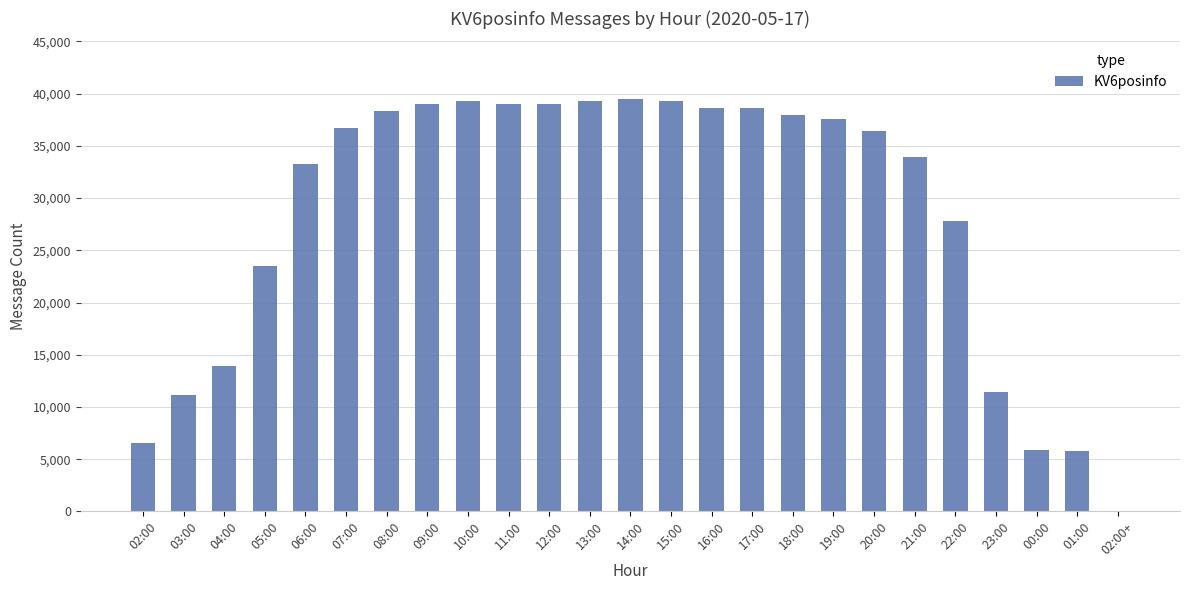

What is the sum of all values?

711956